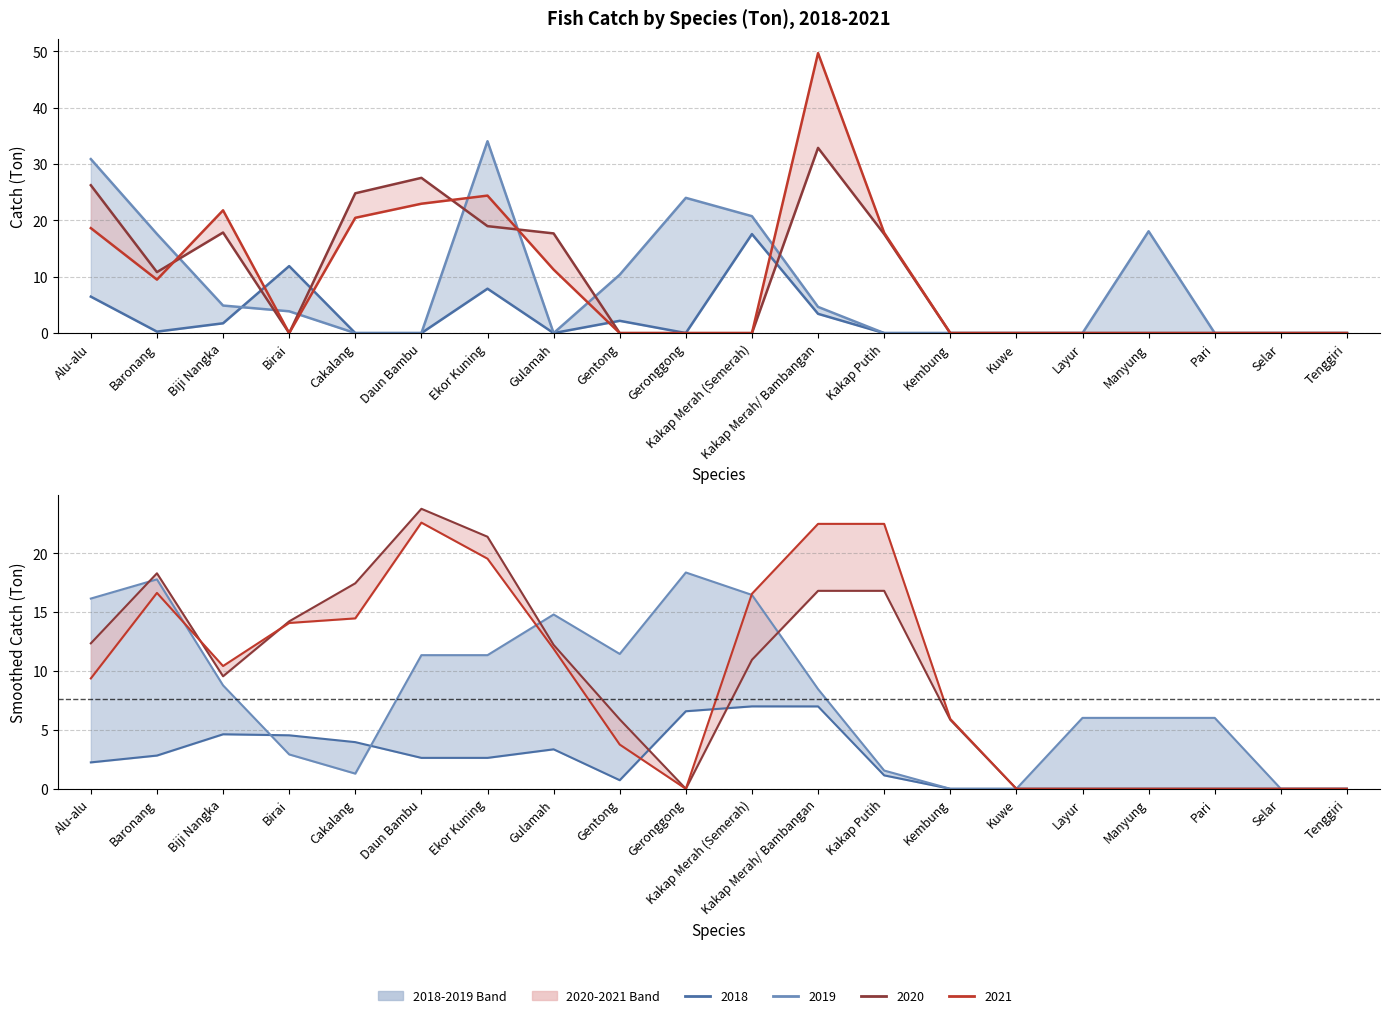

What position from the right is Pari?

3